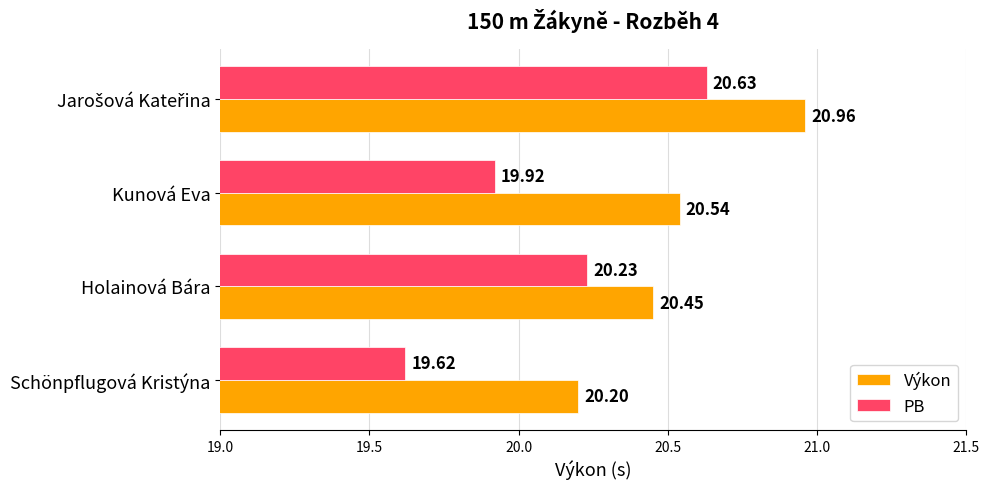

Which series has the largest range (max minus min)?

PB